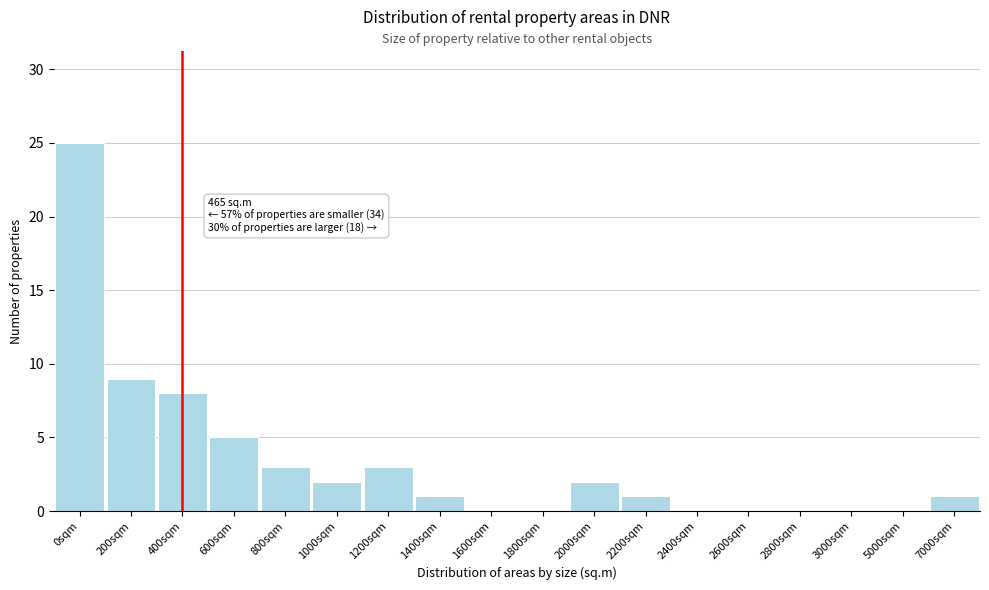

Reading right to left, transcribe all the data shown in this chart.

7000sqm=1	5000sqm=0	3000sqm=0	2800sqm=0	2600sqm=0	2400sqm=0	2200sqm=1	2000sqm=2	1800sqm=0	1600sqm=0	1400sqm=1	1200sqm=3	1000sqm=2	800sqm=3	600sqm=5	400sqm=8	200sqm=9	0sqm=25